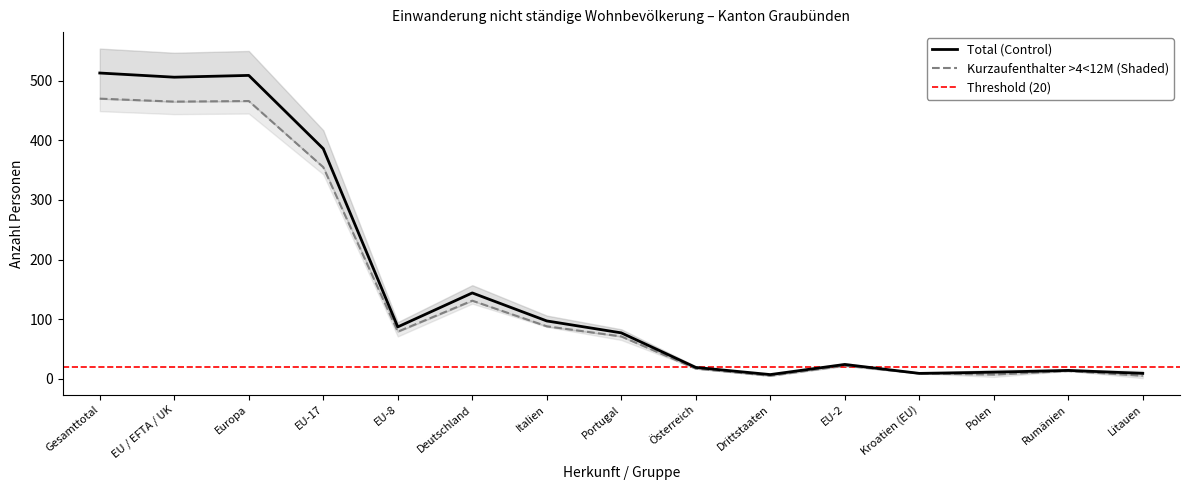

Rank the series by their maximum value, from lowest to highest.

Kurzaufenthalter >4<12M (Shaded), Total (Control)